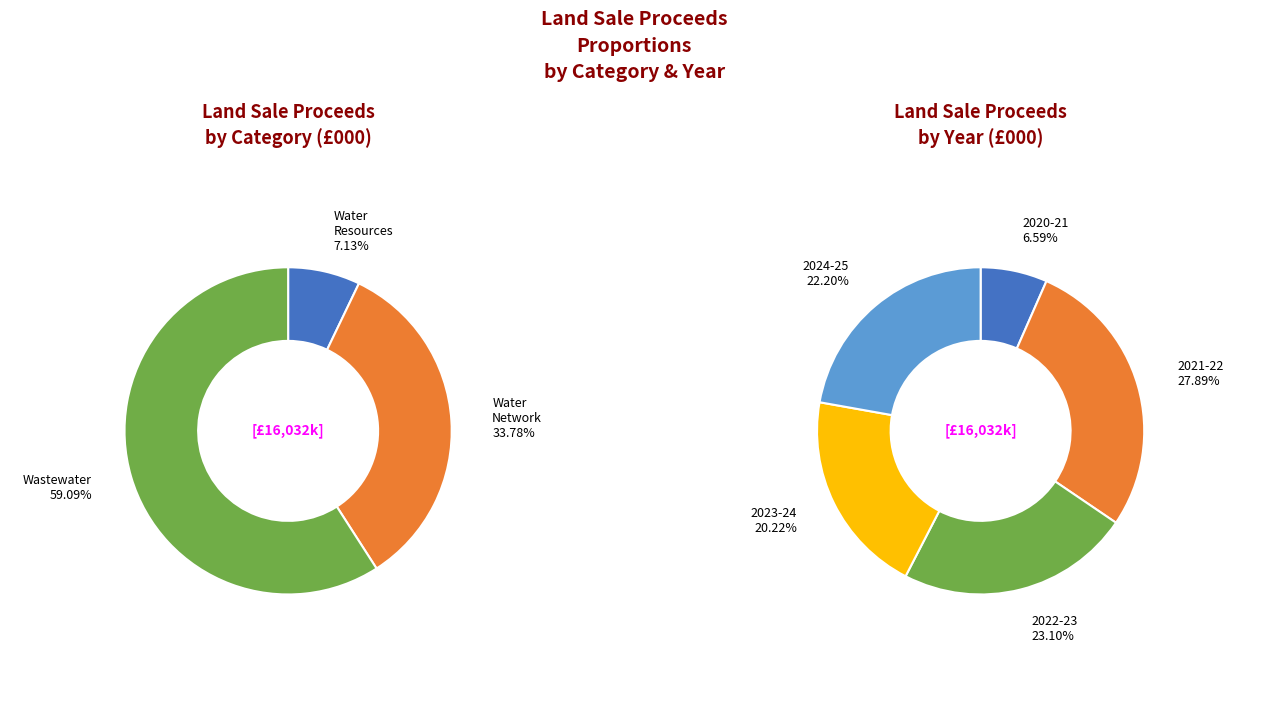

Count the number of slices in the pie.

5